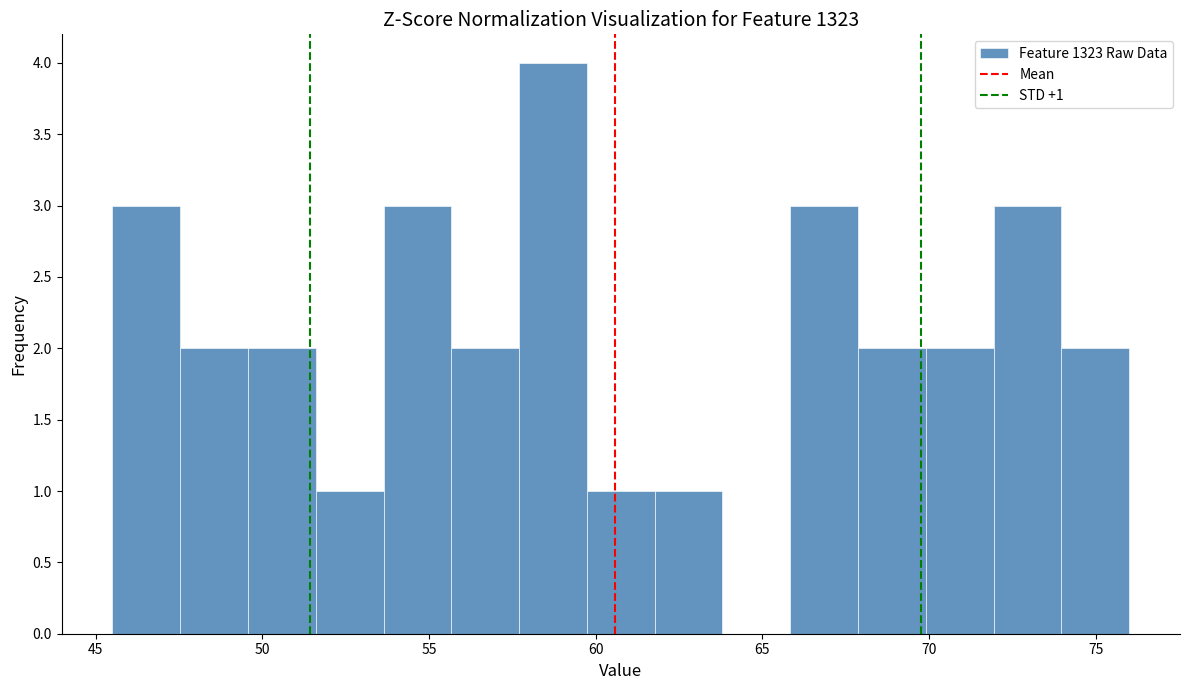

Over which range of the x-axis is the bar tallest?

57.5 to 59.5